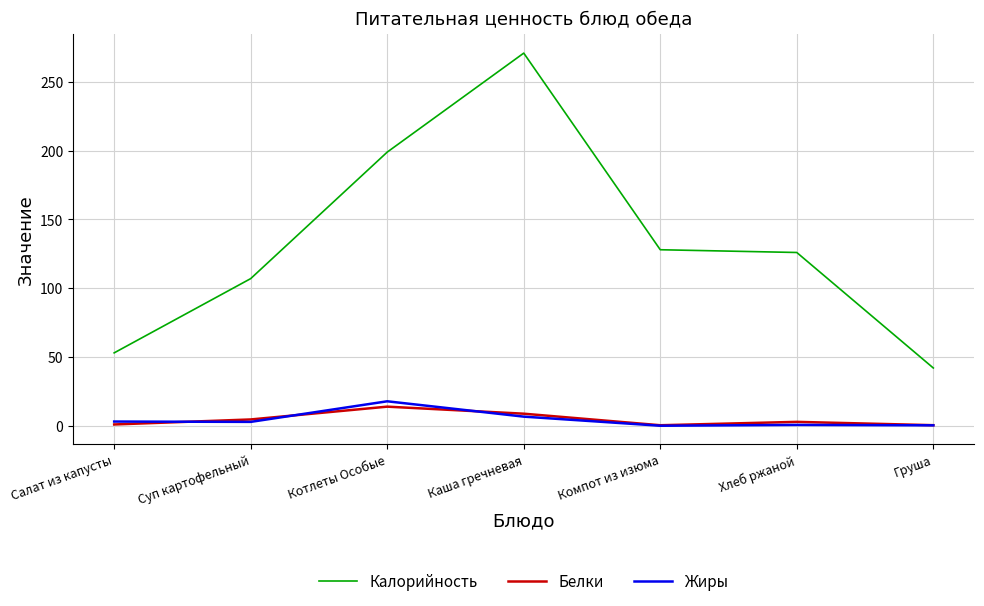

Which series has the largest range (max minus min)?

Калорийность